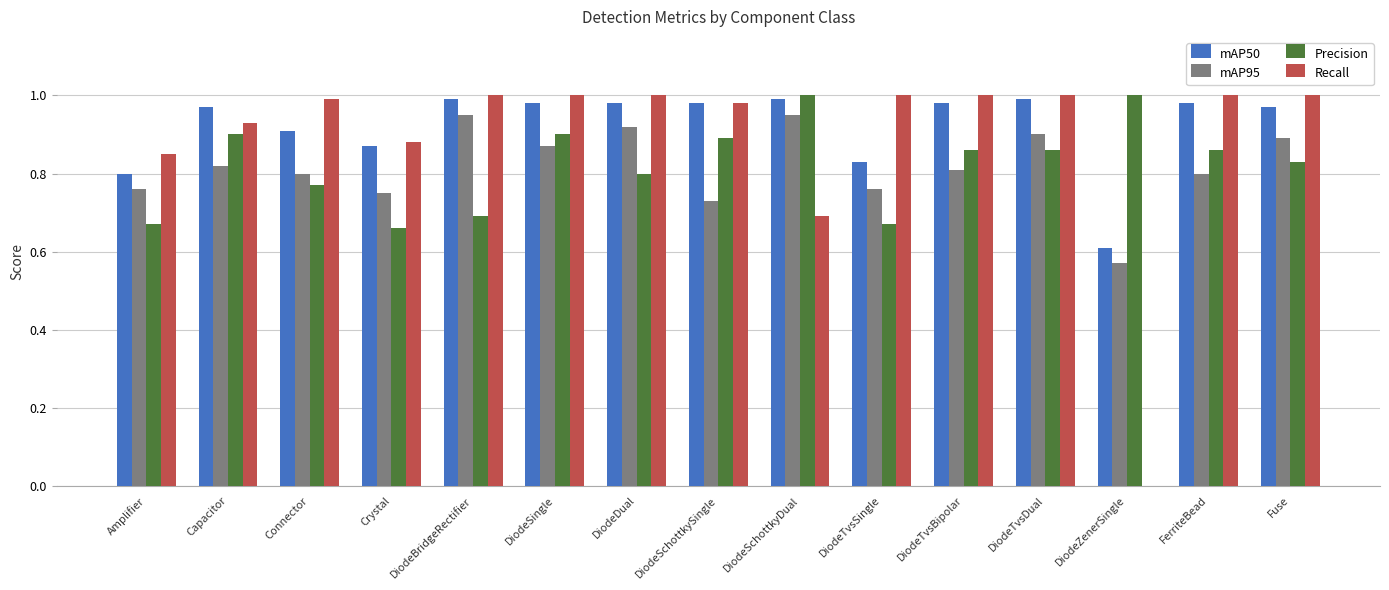

The Precision series shows 0.5 at FerriteBead. True or false?

False